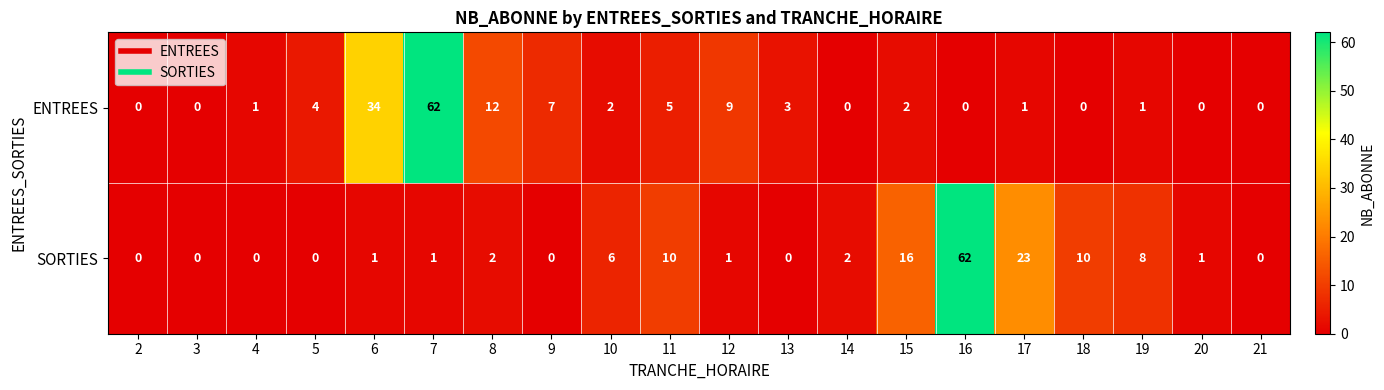

At which label is ENTREES closest to 31?

6